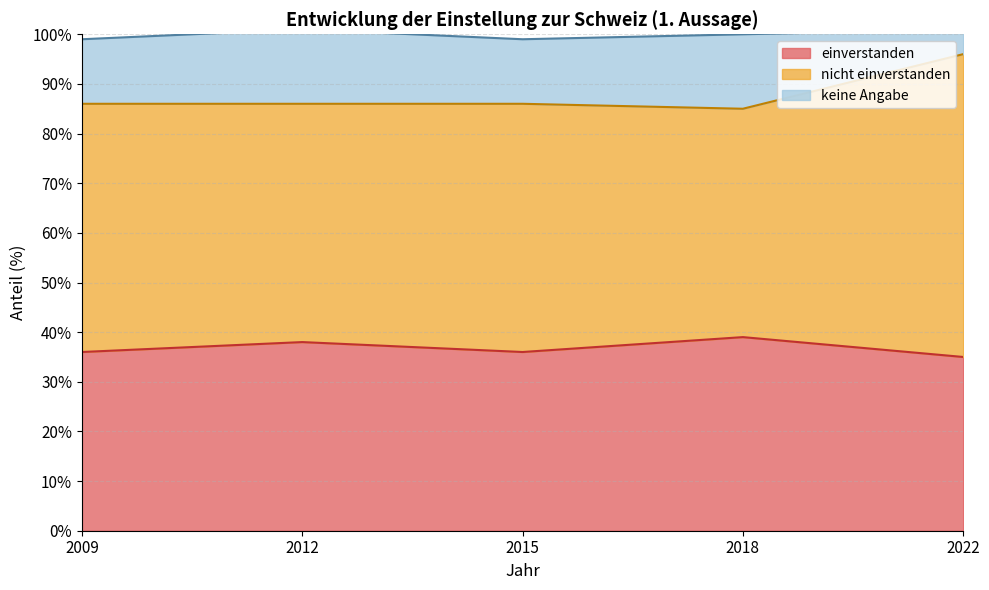

What is the total value across all series at 2015?

99